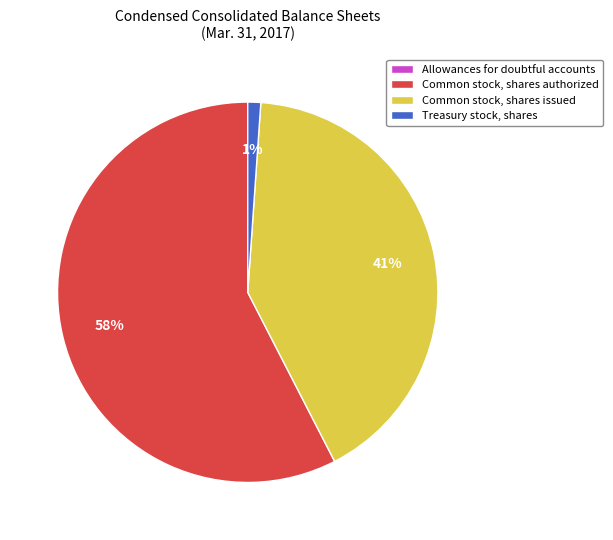

Is it true that Common stock, shares authorized is 58% of the pie?

True